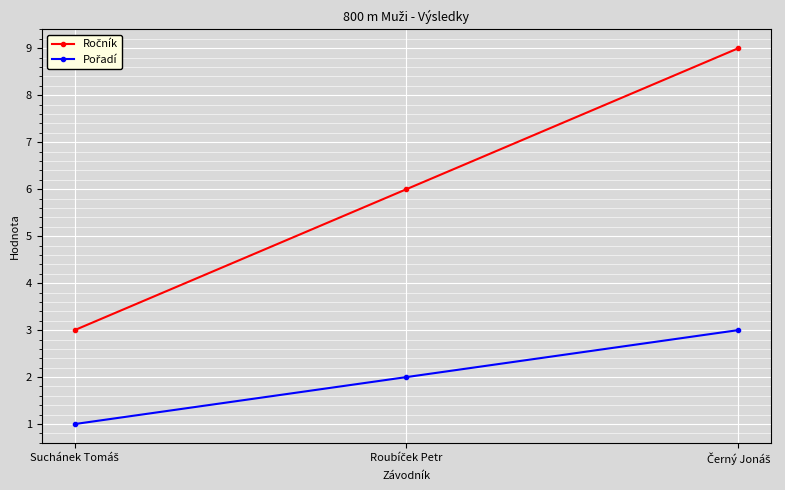

What is the difference between the highest and lowest values at Suchánek Tomáš?

2